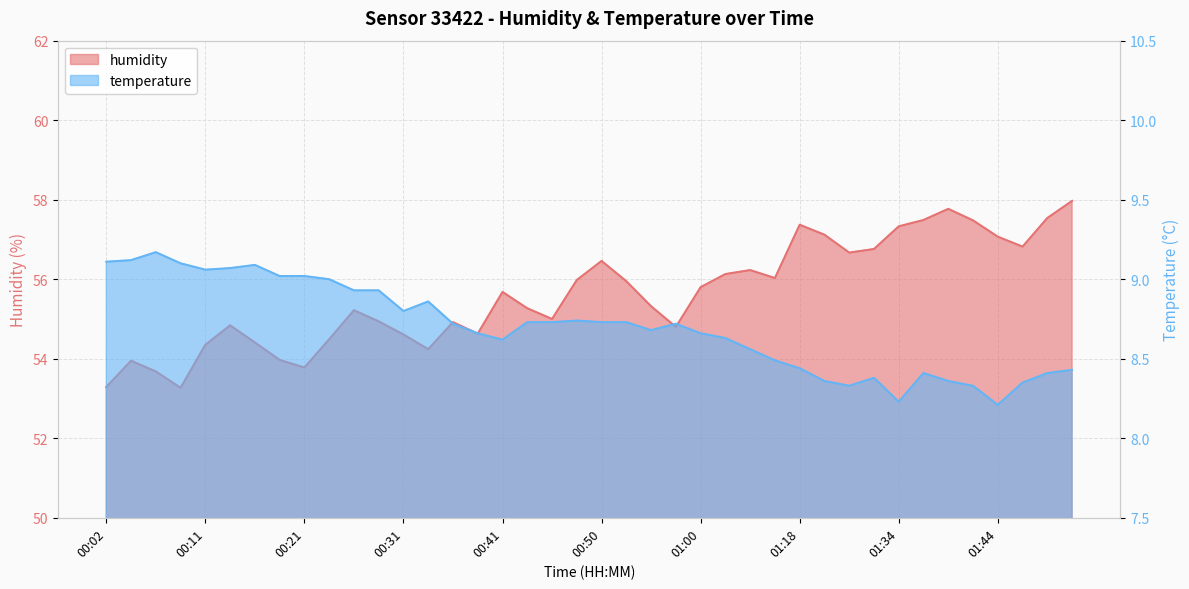

At which label is temperature closest to 8?

01:44